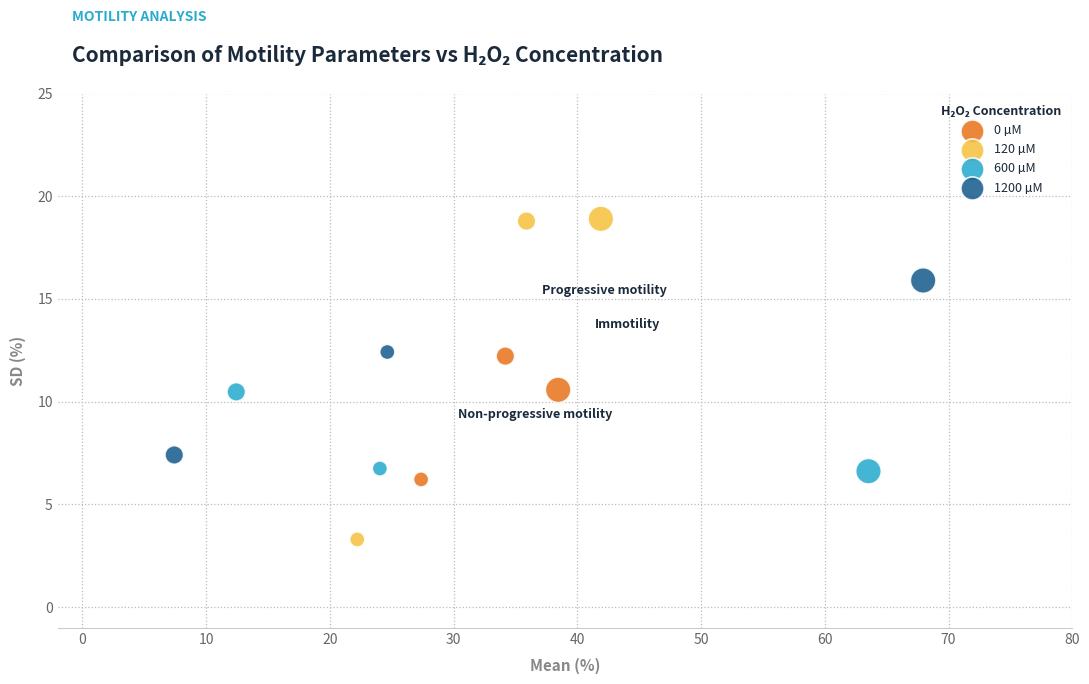

Which series reaches the minimum Y coordinate?

120 µM